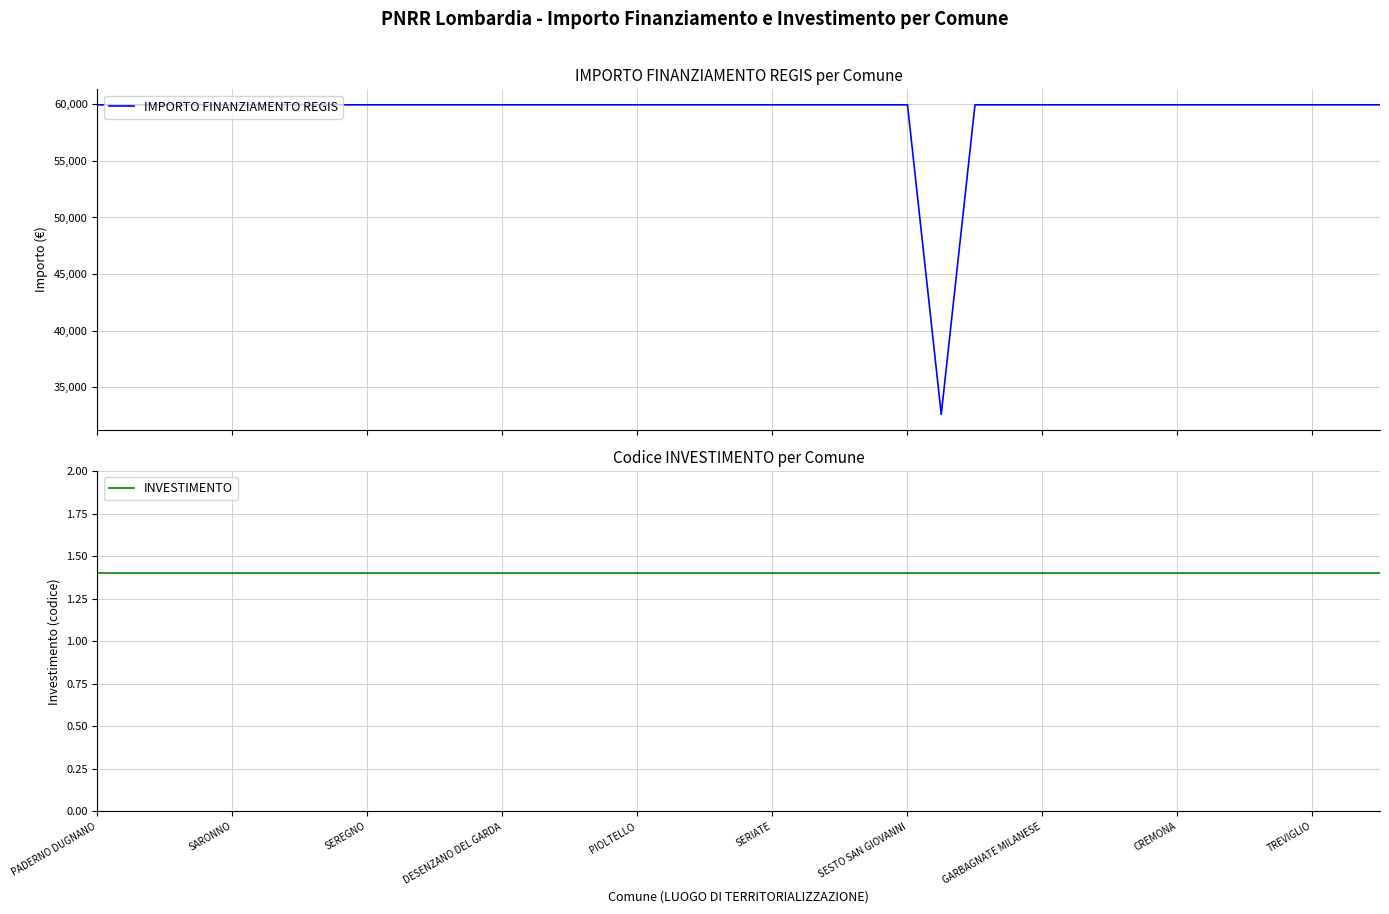

What value does the INVESTIMENTO series have at 37?

1.4